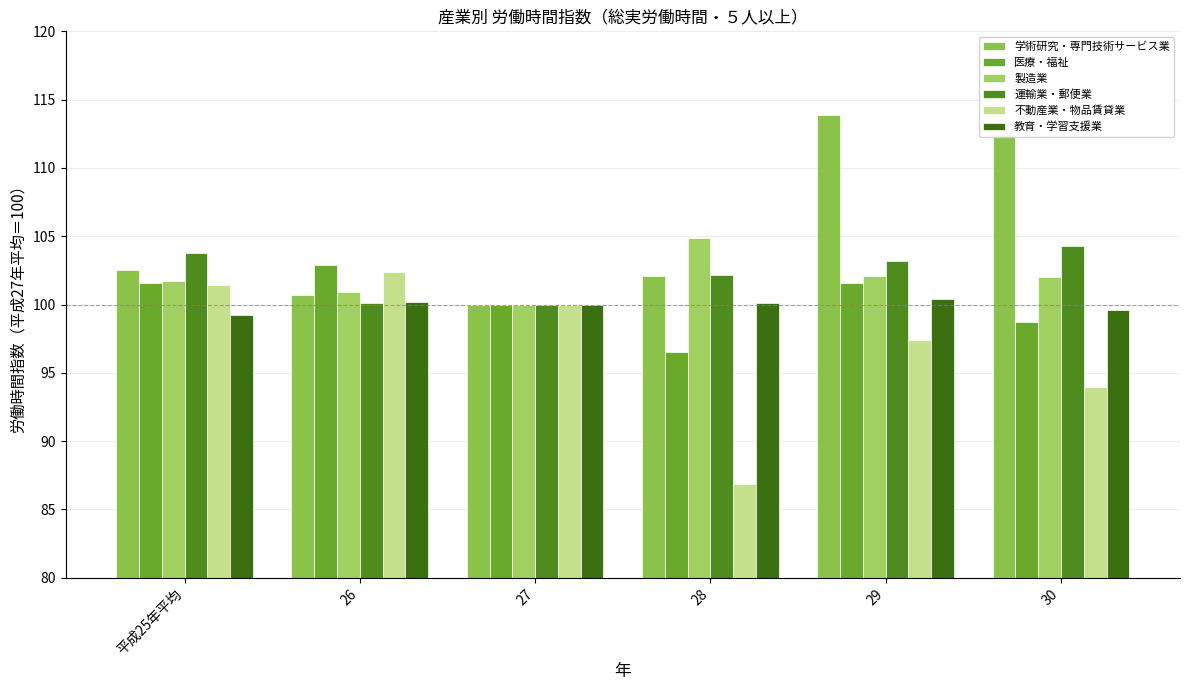

At which label does 運輸業・郵便業 reach its peak?

30